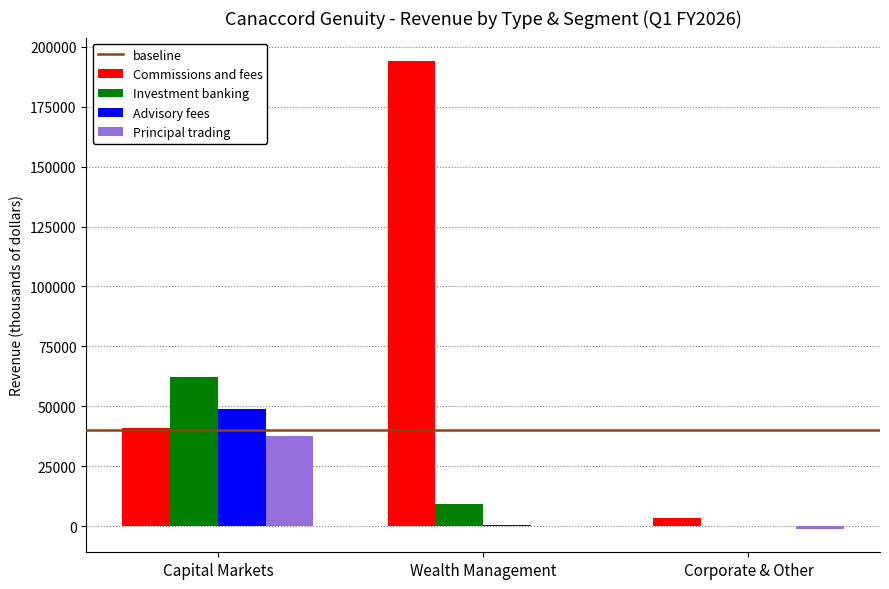

Between Wealth Management and Corporate & Other, which series saw the biggest shift?

Commissions and fees